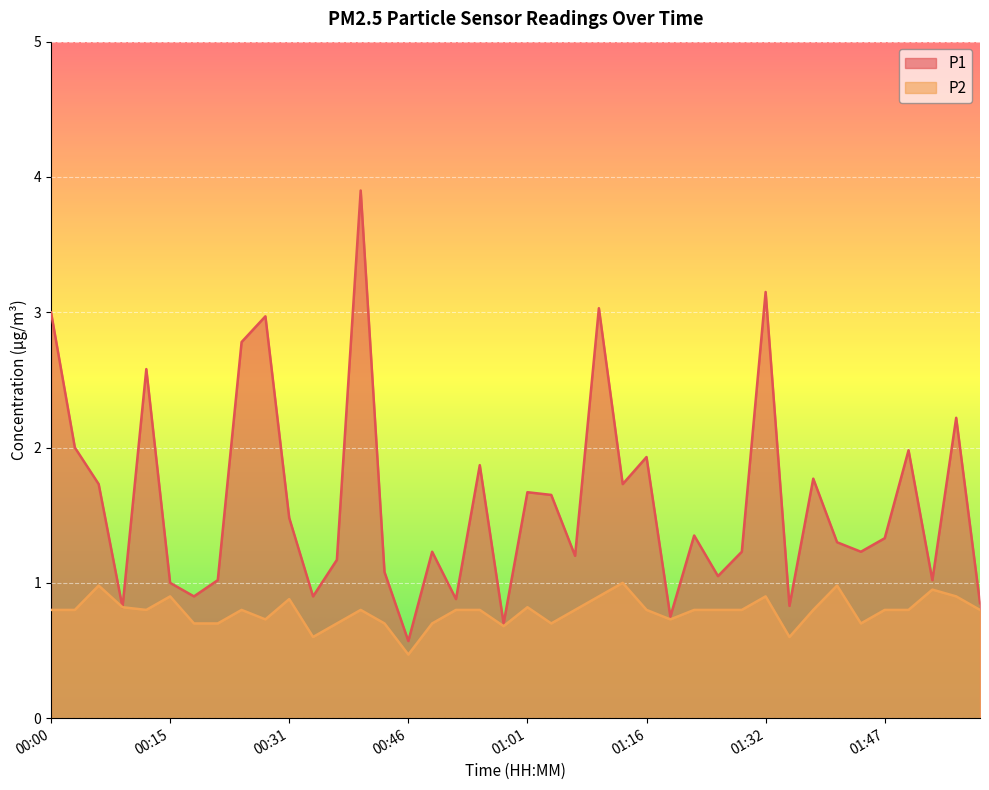

Which series has the widest spread of values?

P1